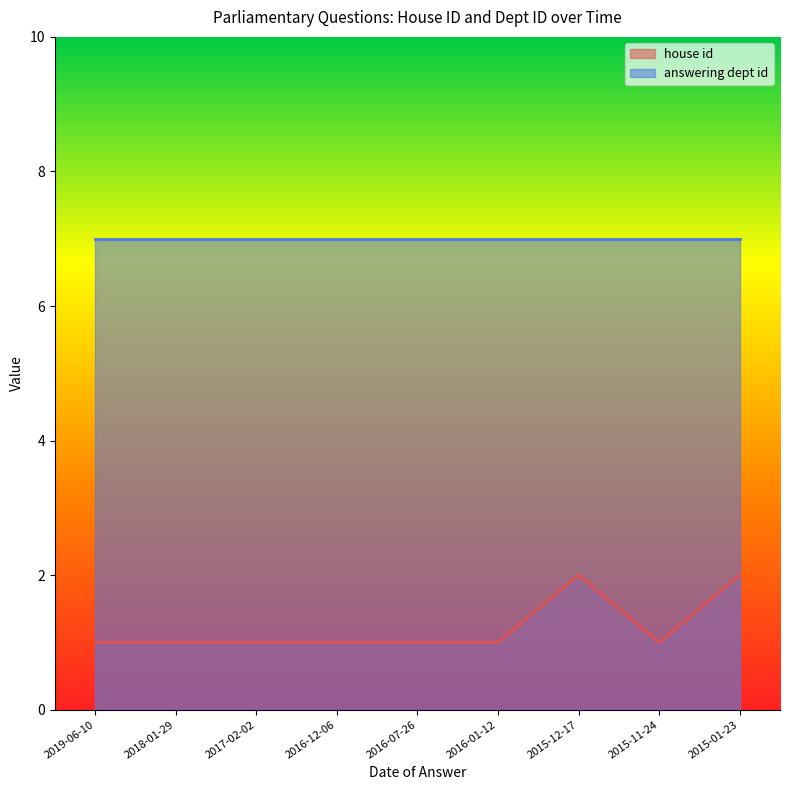

What position from the left is 2015-12-17?

7